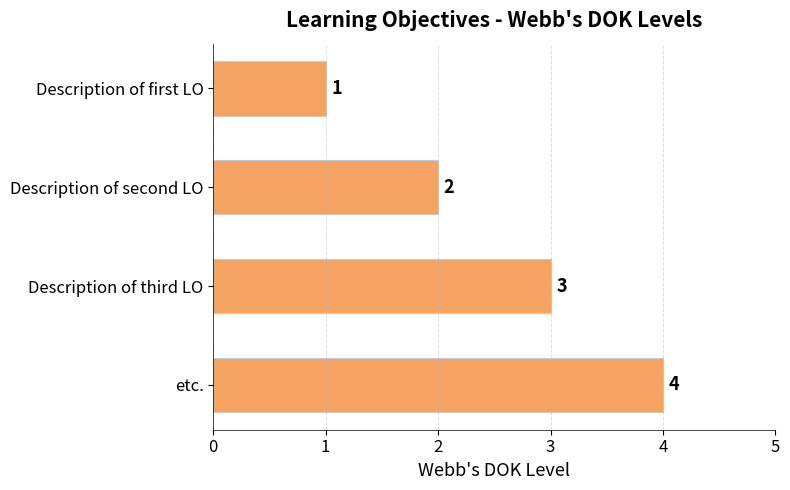

What is the change in value from Description of first LO to Description of third LO?

+2